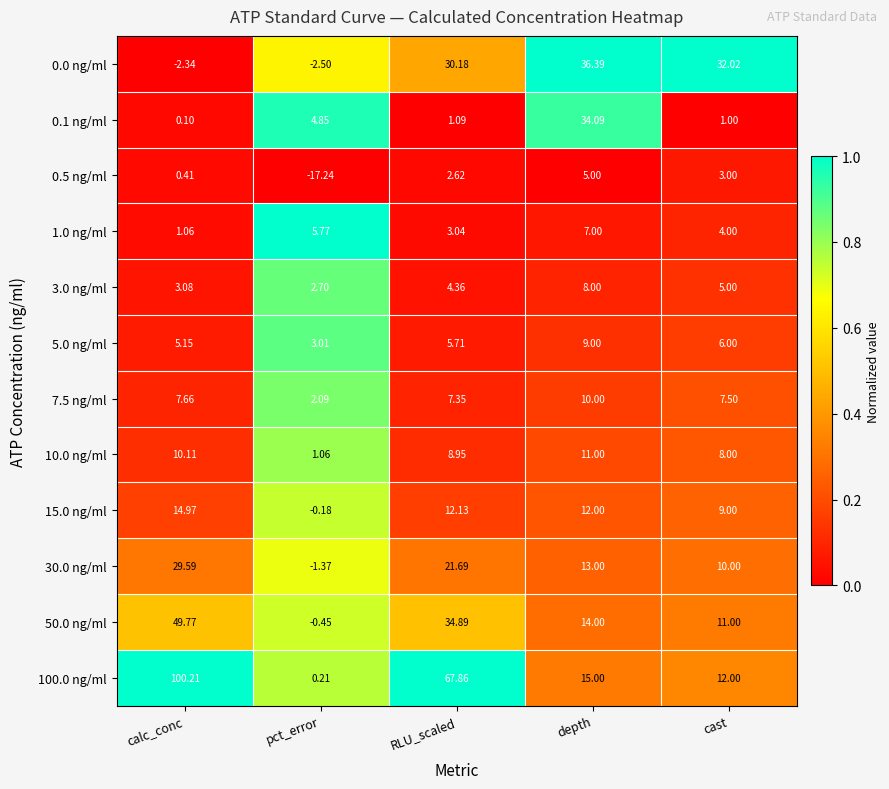

Which category has the highest value in the 7.5 ng/ml series?

depth